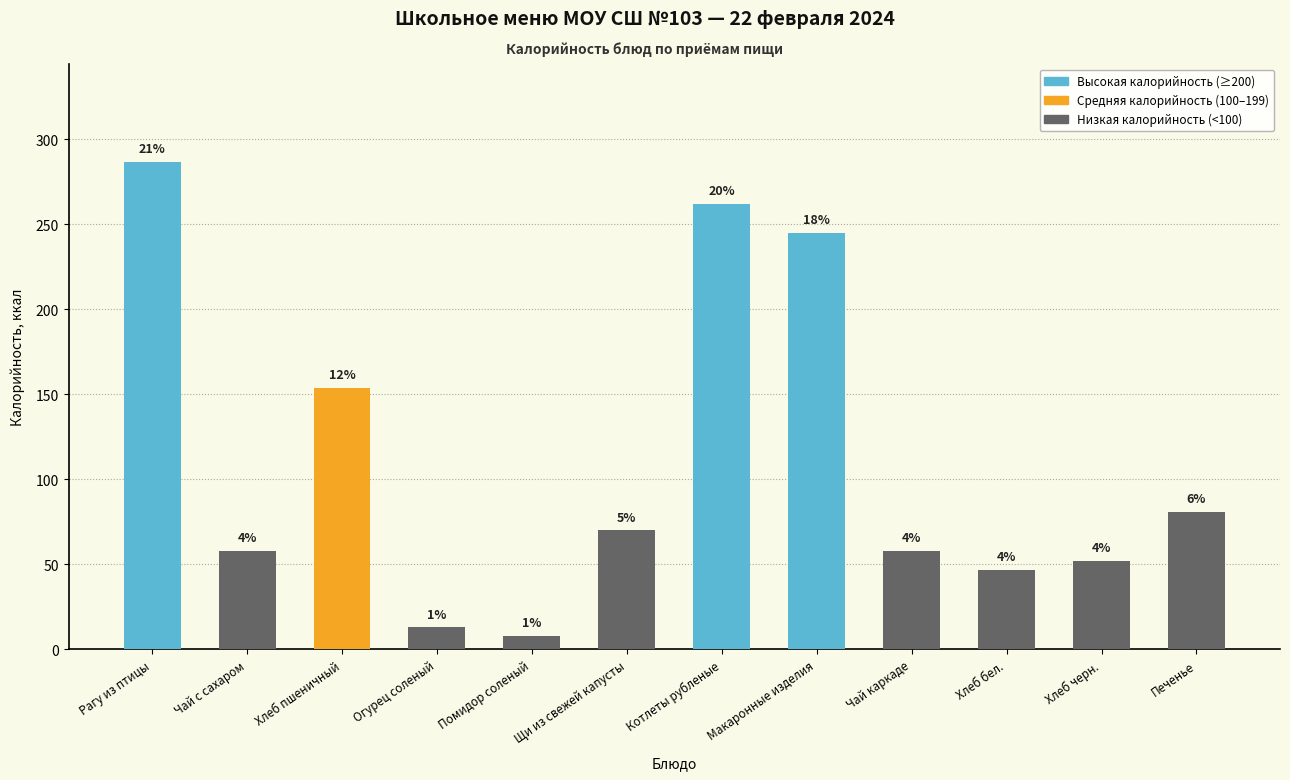

What is the approximate value at Котлеты рубленые, to the nearest 50?

250